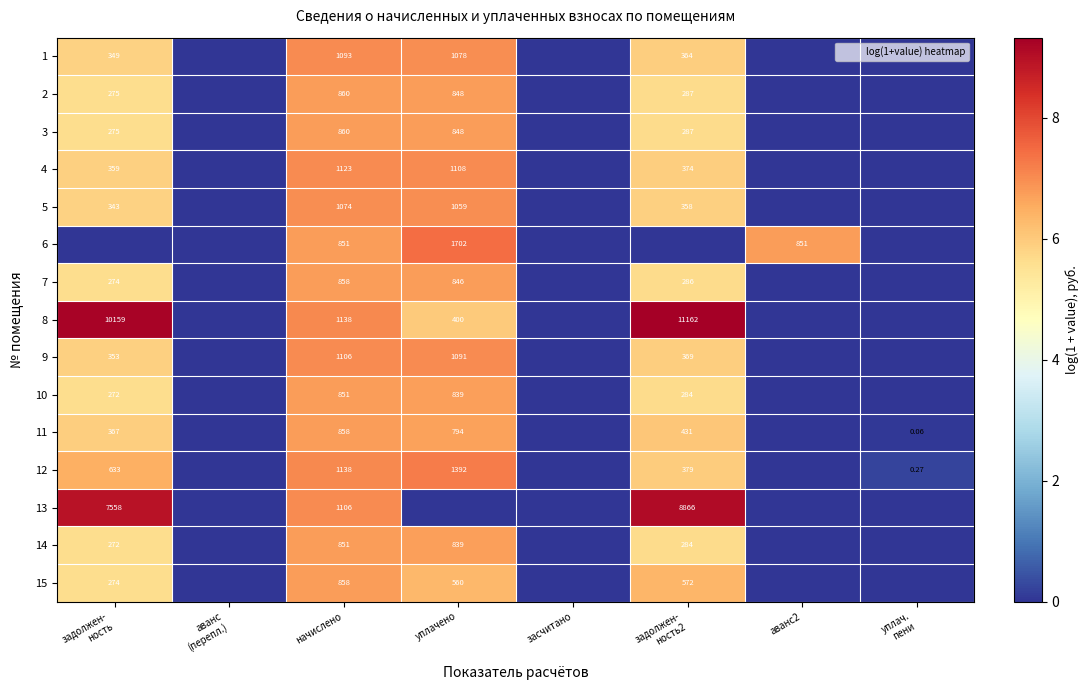

What is the average value of the 15 series?

3.1